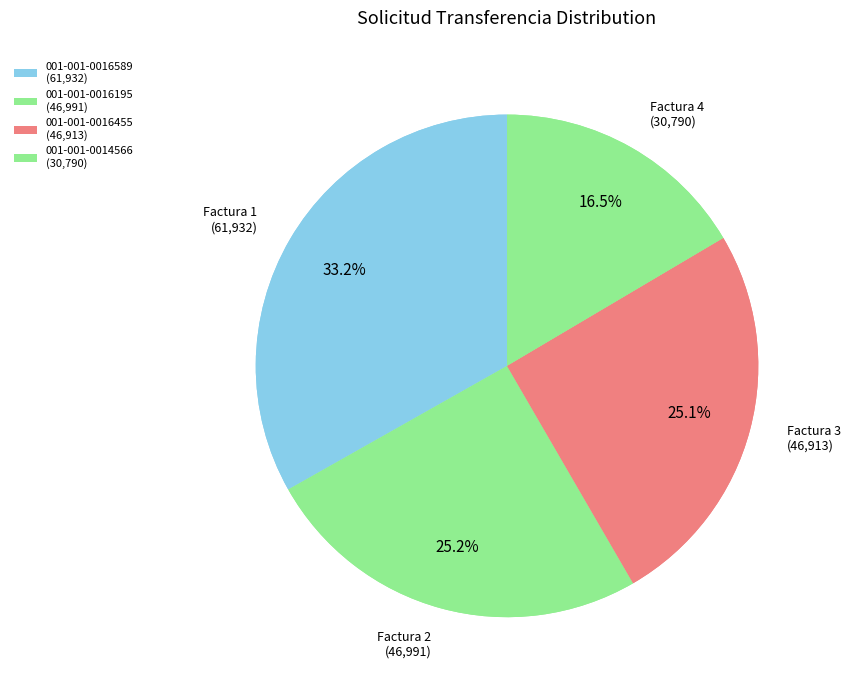

What is the ratio of the value at 001-001-0016195 to the value at 001-001-0016455?

1.0